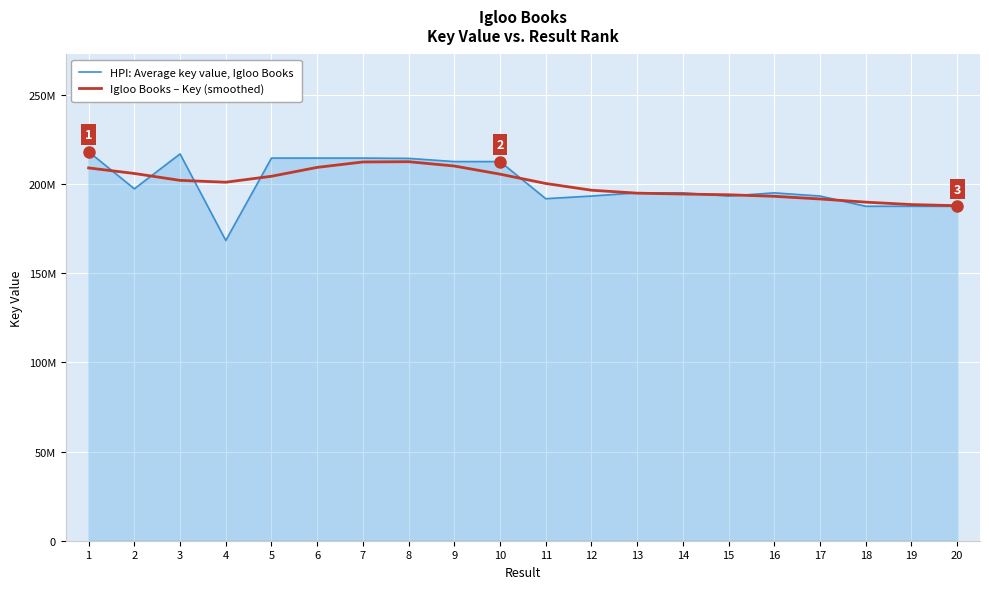

Reading left to right, what are all the values shown in this chart?

HPI: Average key value, Igloo Books: 218168895.0	197387175.0	216944091.0	168402821.0	214620200.0	214607880.0	214608477.0	214439545.0	212652086.0	212652344.0	191832875.0	193322711.0	195106111.0	195106467.0	193322280.0	195106649.0	193321881.0	187580946.0	187581208.0	187578835.0
Igloo Books – Key (smoothed): 209088461.5	205971779.1	202107593.4	201070504.7	204410859.4	209386775.6	212429882.3	212579890.5	210161747.8	205597341.3	200363172.4	196586784.4	194937977.6	194436818.3	194030878.1	193171799.6	191672591.9	189898790.8	188537550.7	187902277.4